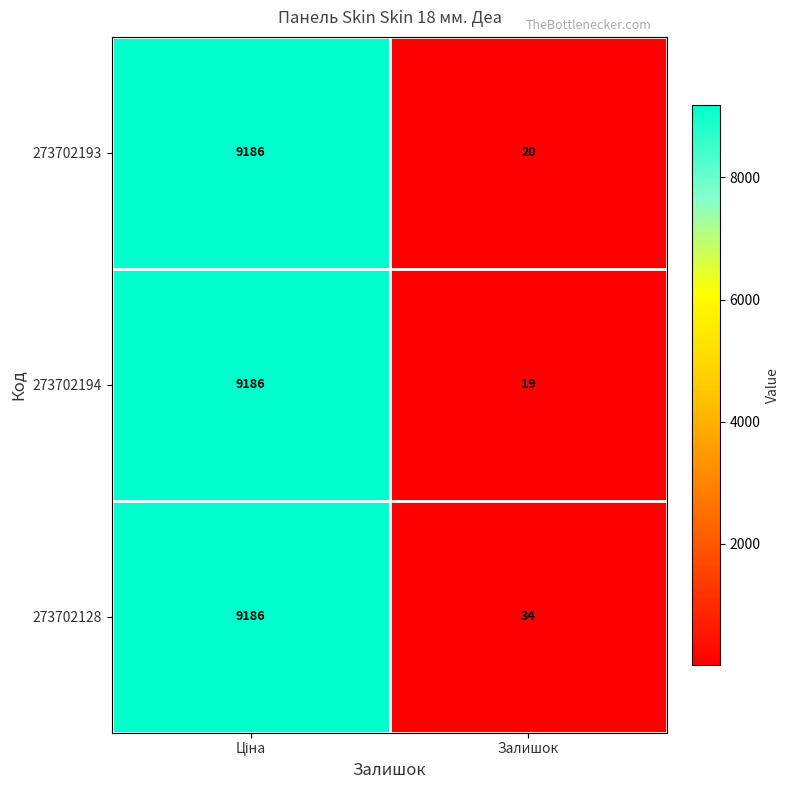

At how many categories does at least one series exceed 3031?

1